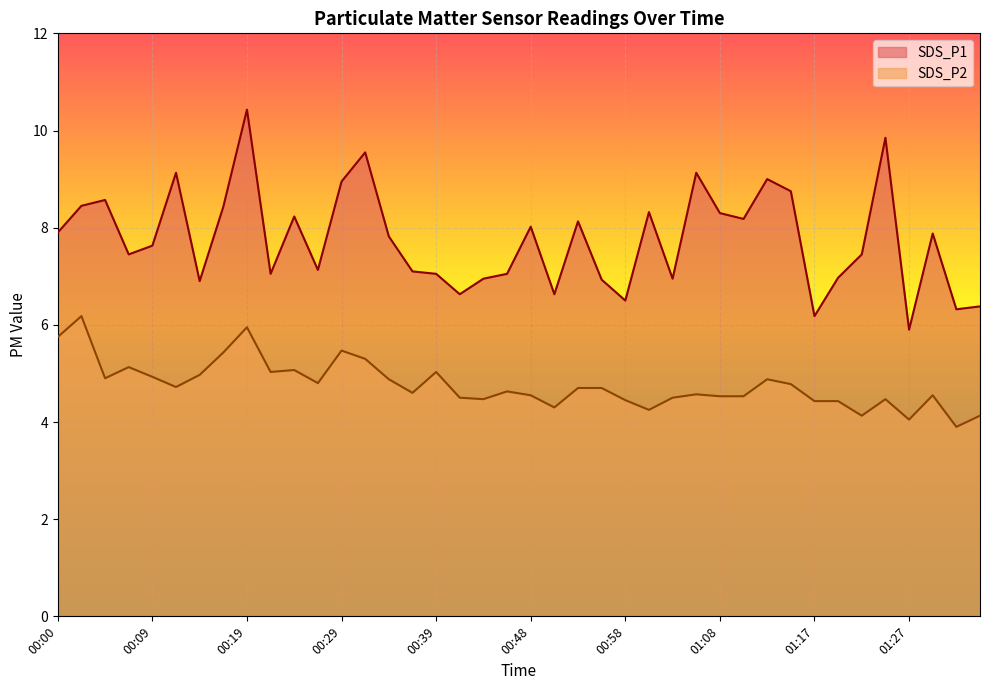

How many data points in SDS_P1 are less than 7?

12